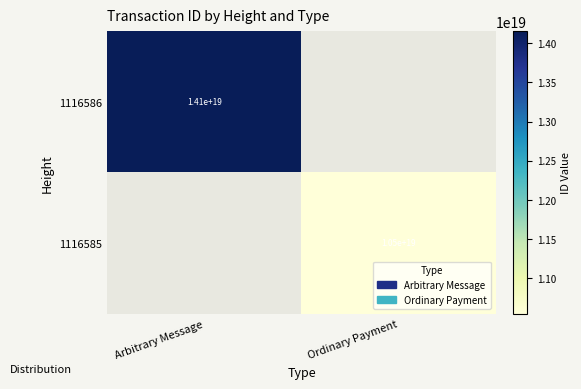

Is it true that 1116585 equals 10500000000000000000 at Ordinary Payment?

True